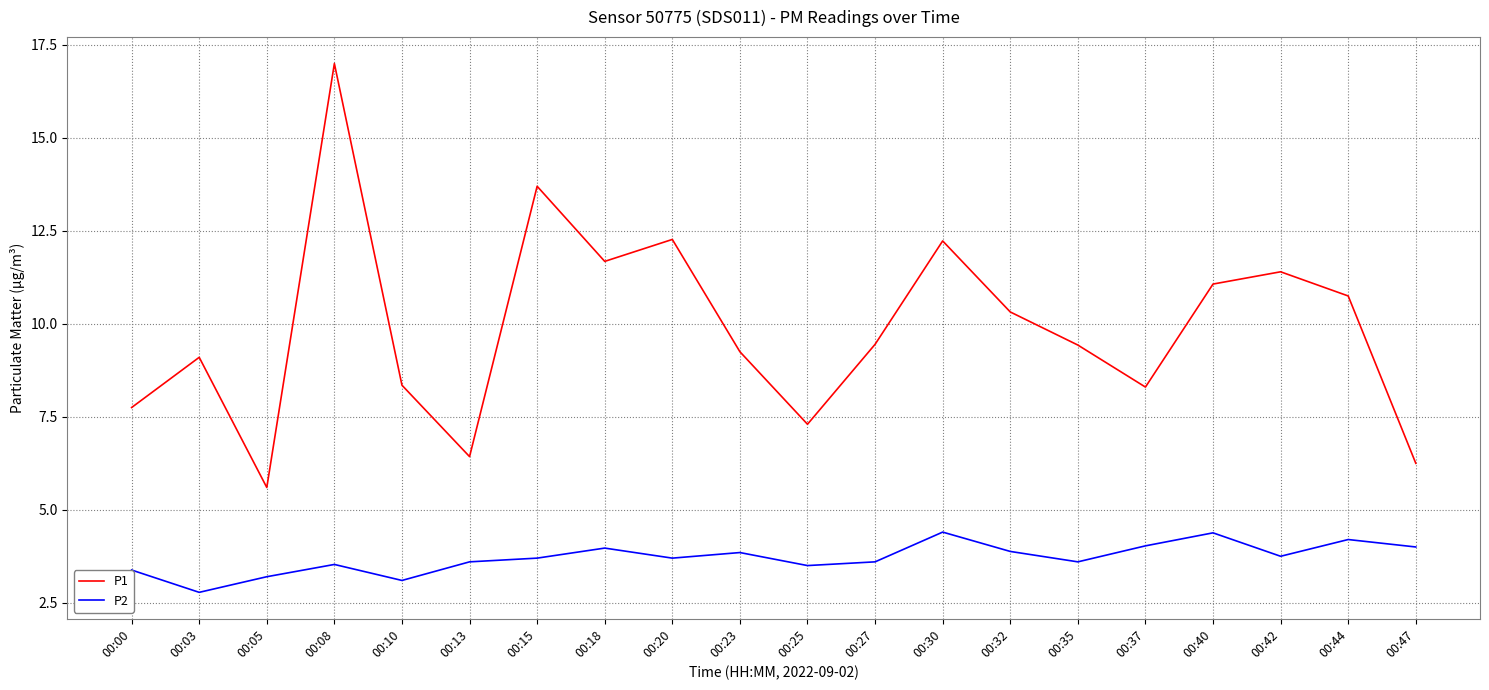

How many categories are shown in the chart?

20